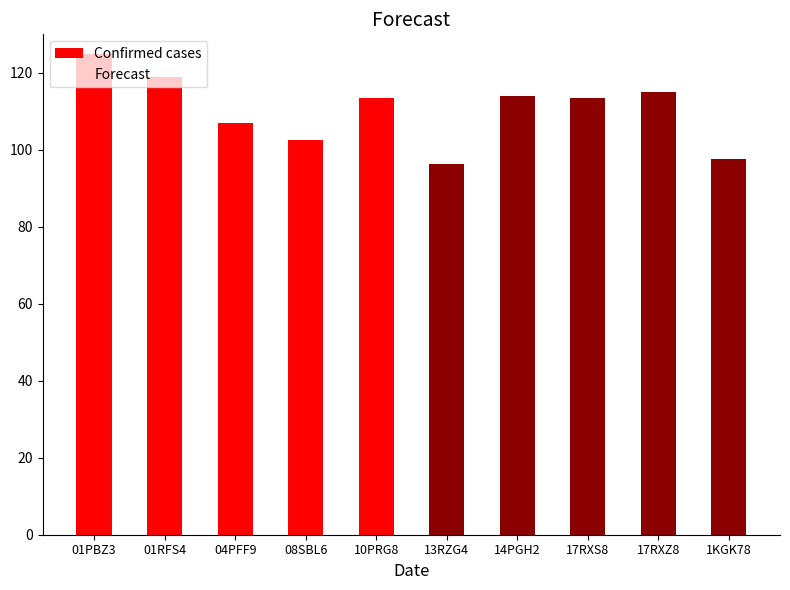

The value of Confirmed cases at 08SBL6 is 21.5. True or false?

False